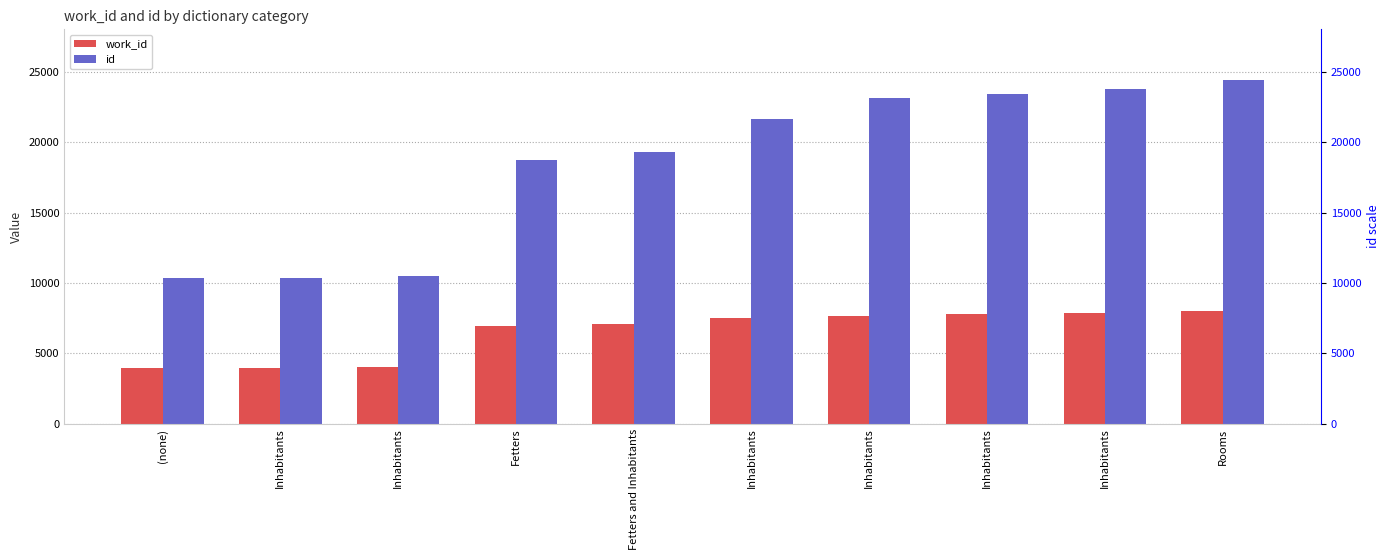

At which label does id first exceed 21623?

Inhabitants